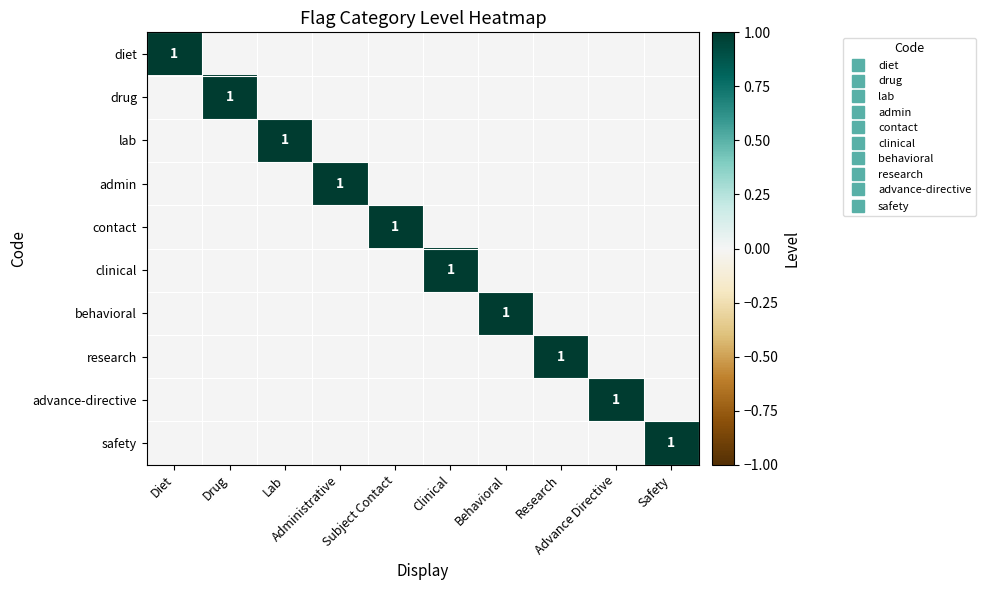

List the labels in order of contact value, largest first.

Subject Contact, Diet, Drug, Lab, Administrative, Clinical, Behavioral, Research, Advance Directive, Safety